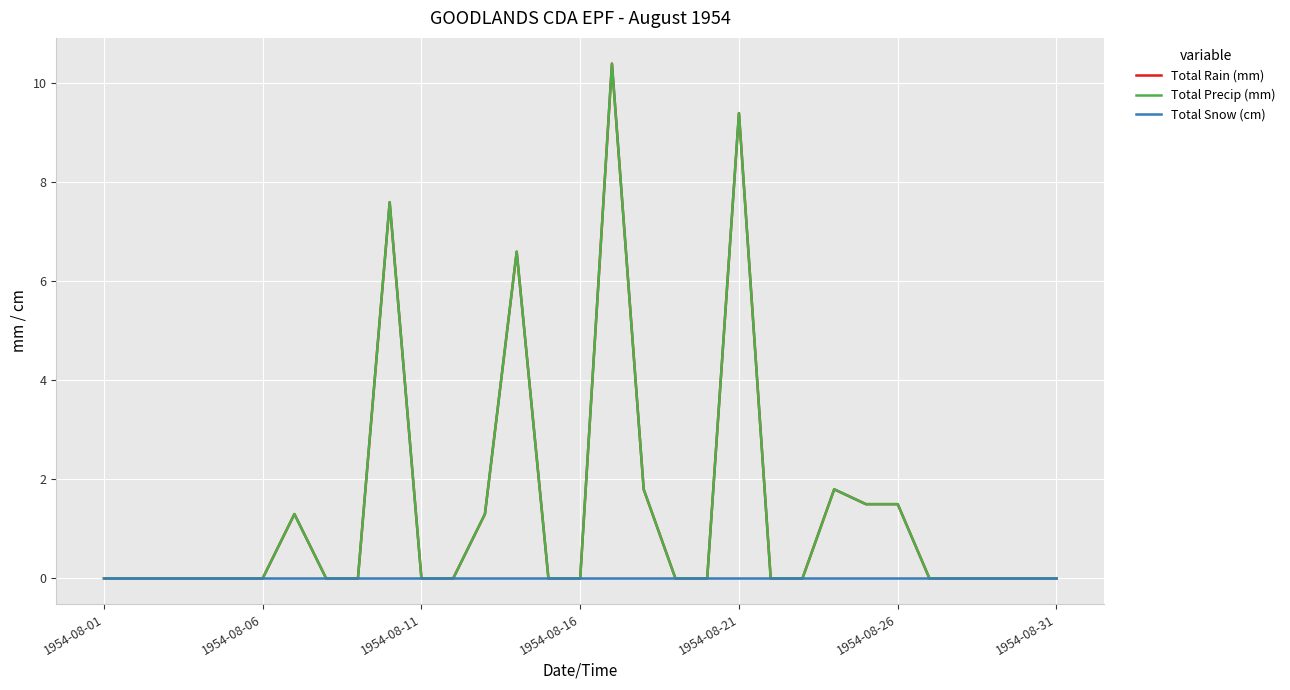

Does the chart have visible grid lines?

Yes